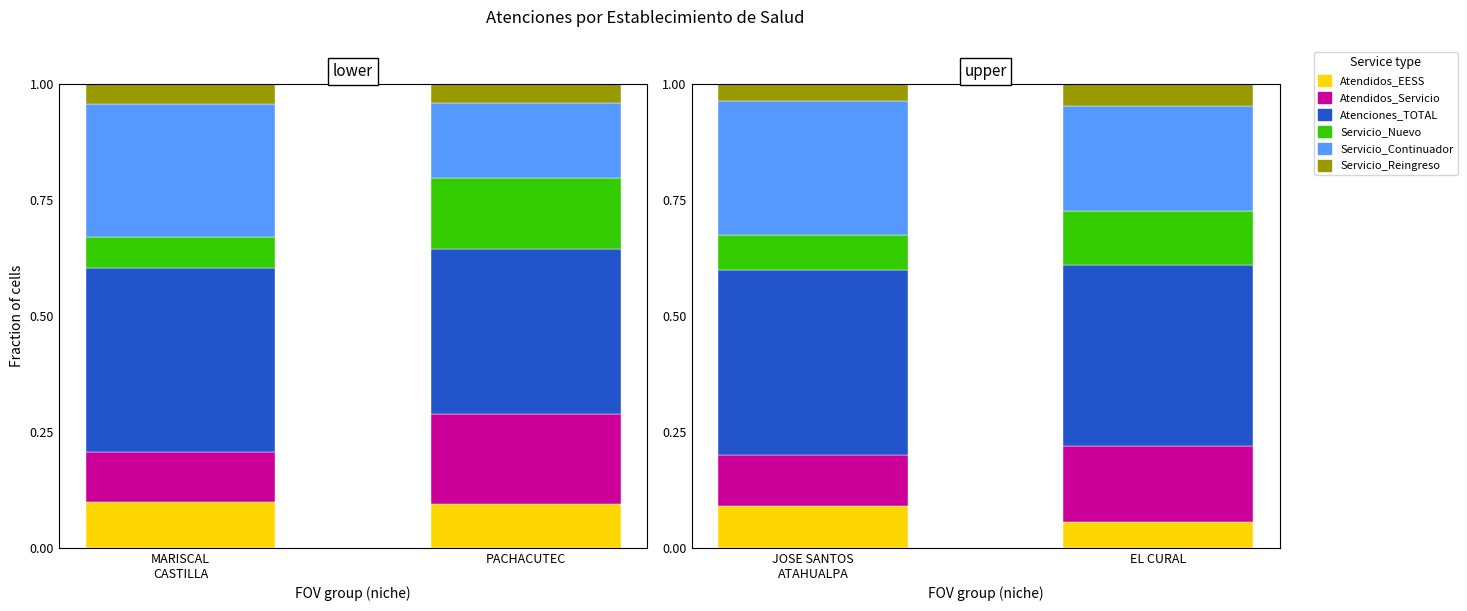

What are all the series names shown in the legend?

Atendidos_EESS, Atendidos_Servicio, Atenciones_TOTAL, Servicio_Nuevo, Servicio_Continuador, Servicio_Reingreso